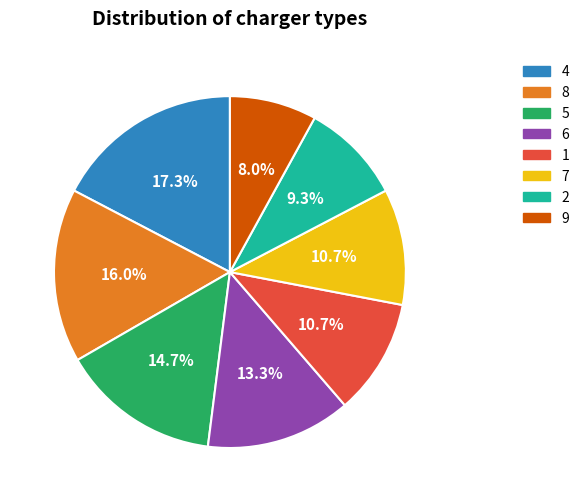

How many slices are in this pie chart?

8